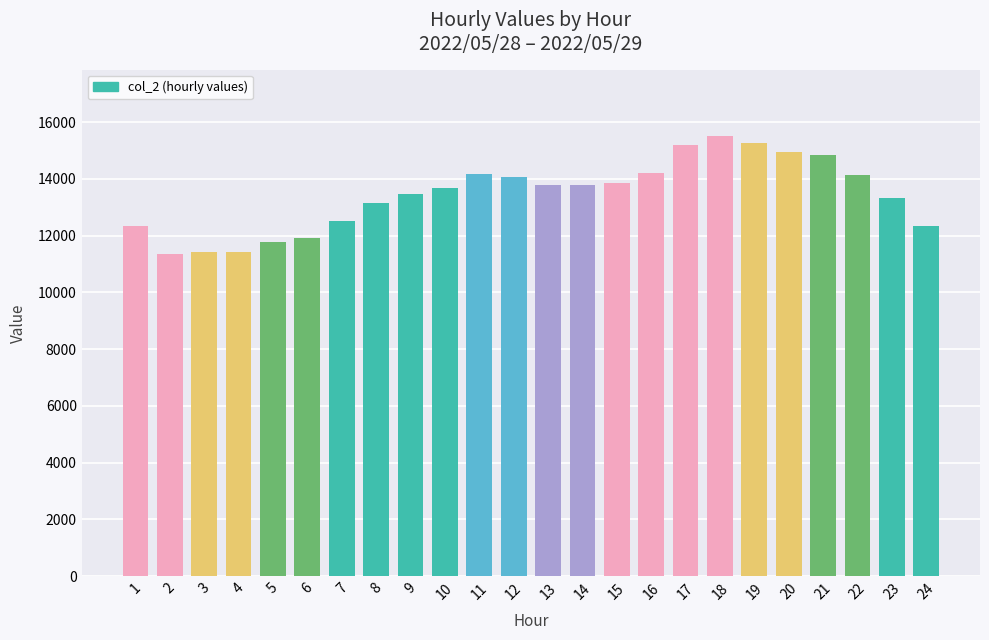

Read the value at 4.

11411